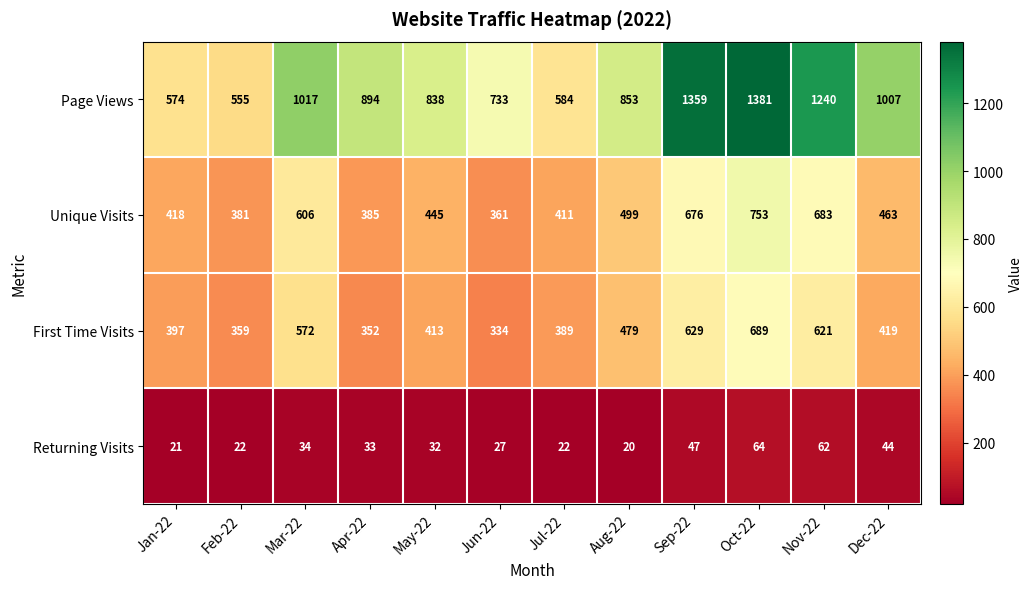

How many series are shown in this chart?

4